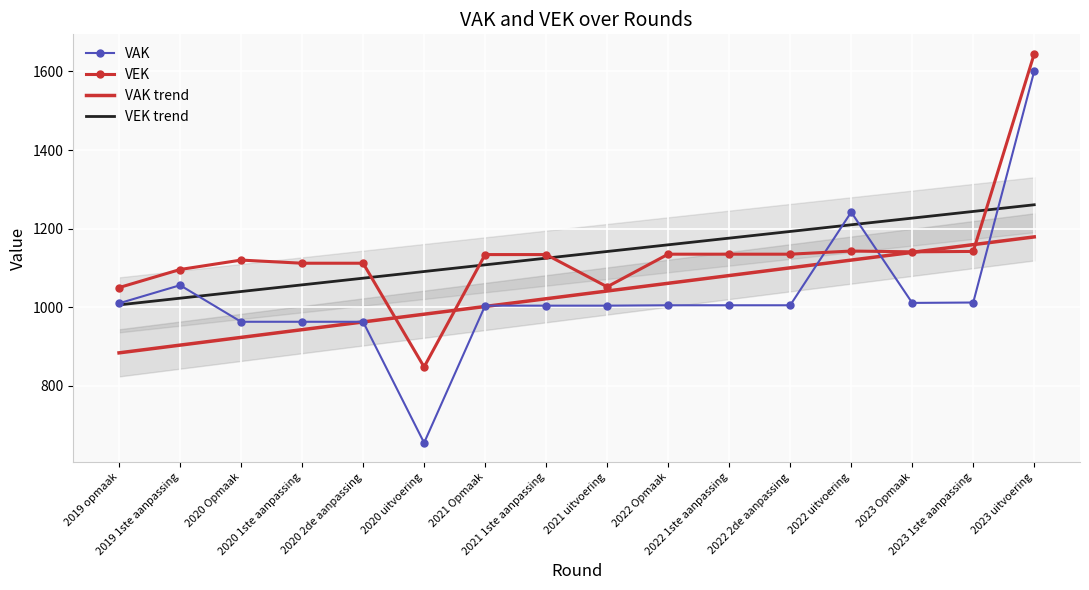

What position from the left is 2020 1ste aanpassing?

4